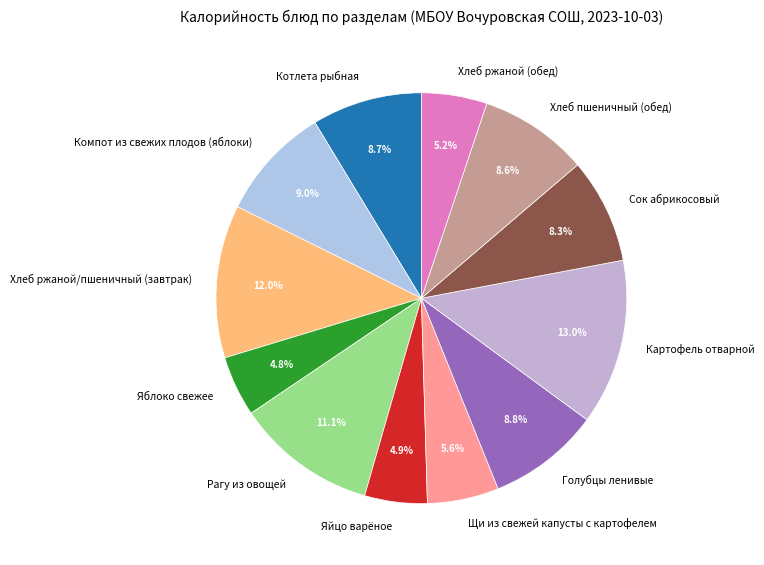

Which slice is the largest?

Картофель отварной